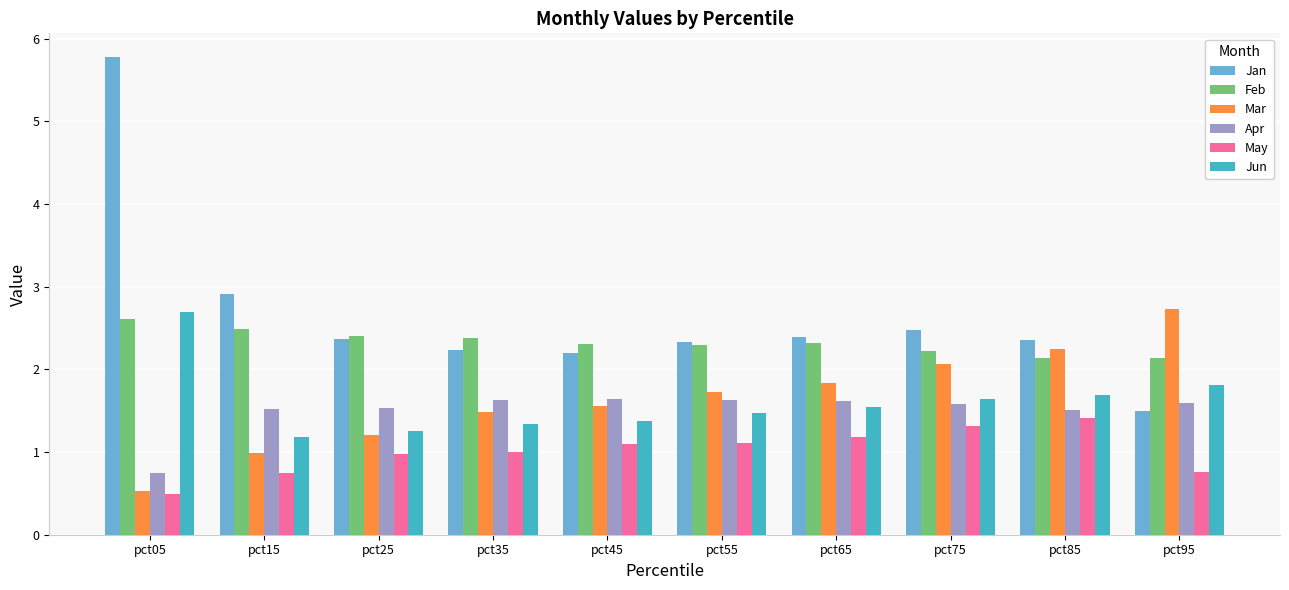

What is the maximum value for May?

1.4